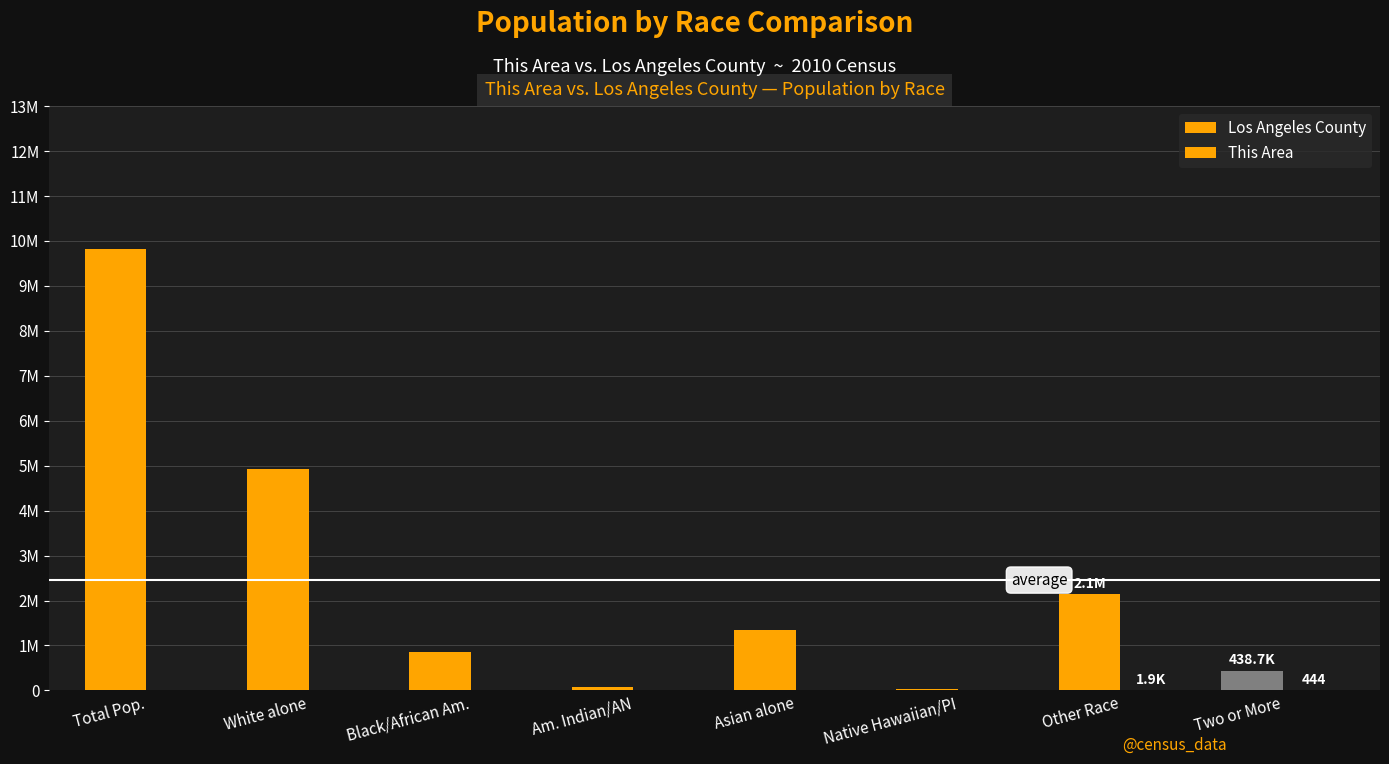

At how many categories does at least one series exceed 5869044?

1